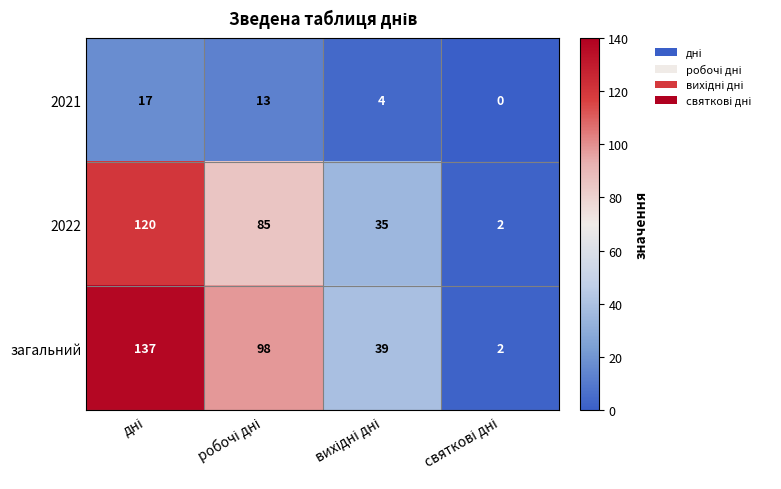

What is the difference between the maximum and second lowest values in the 2021 series?

13